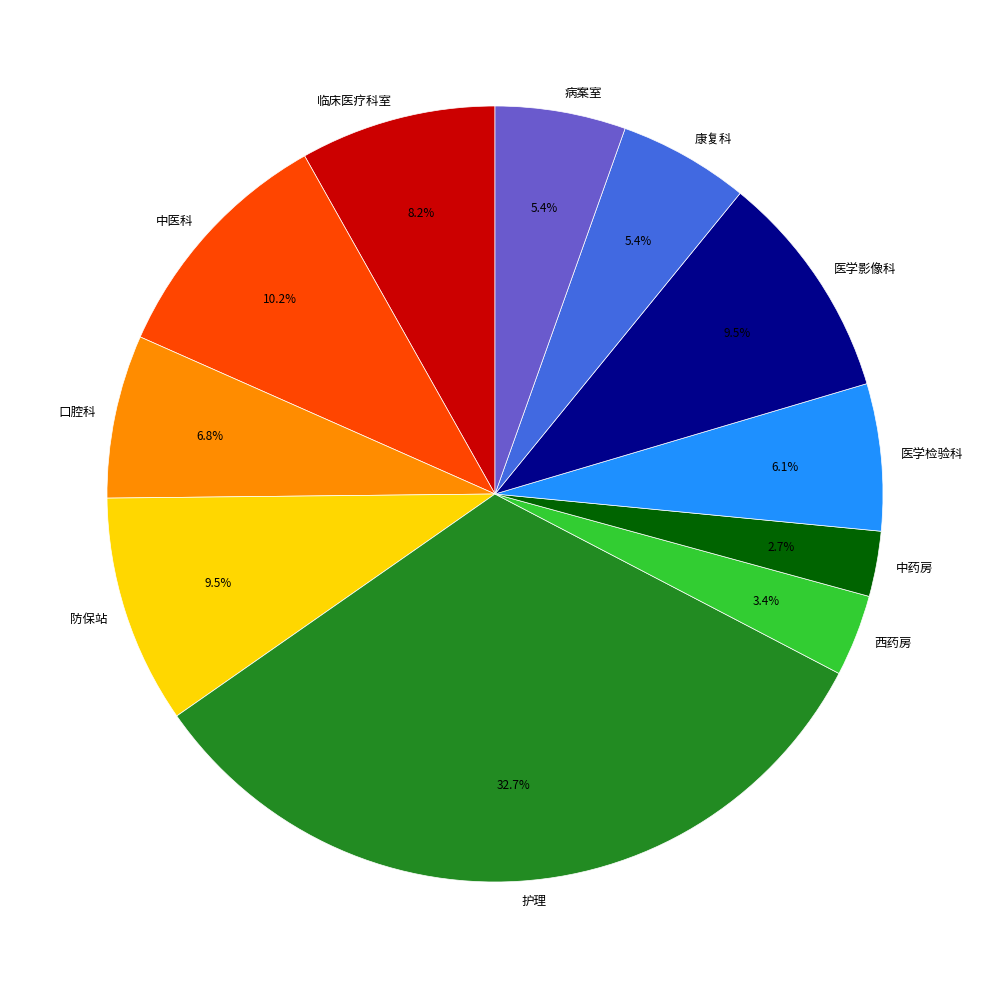

To the nearest percent, what is the difference between the largest and smallest slice percentages?

30%